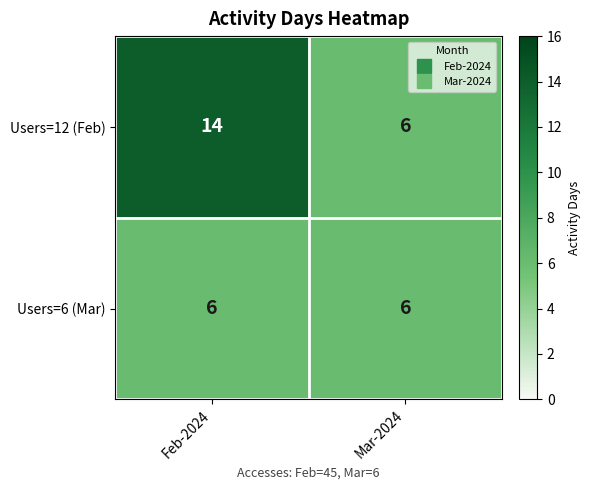

List the series in order of their peak value, highest first.

Users=12 (Feb), Users=6 (Mar)